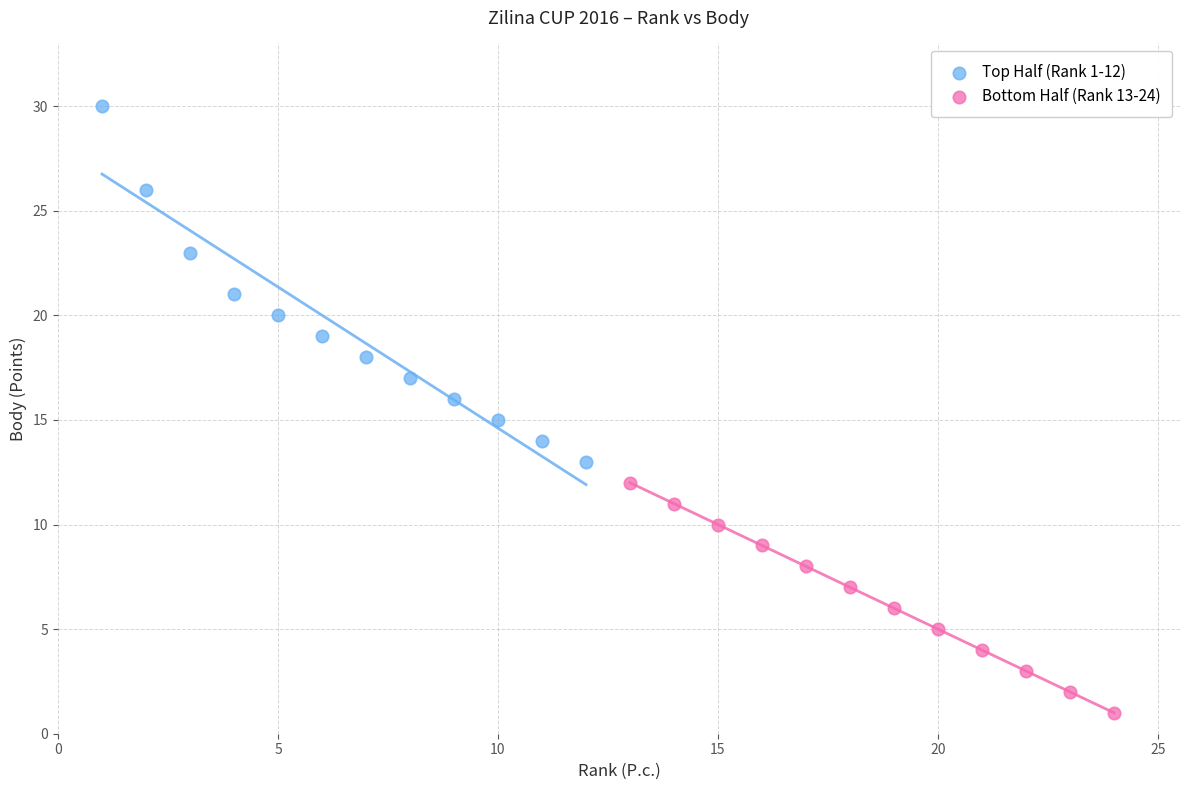

Which series reaches the minimum Y coordinate?

Bottom Half (Rank 13-24)